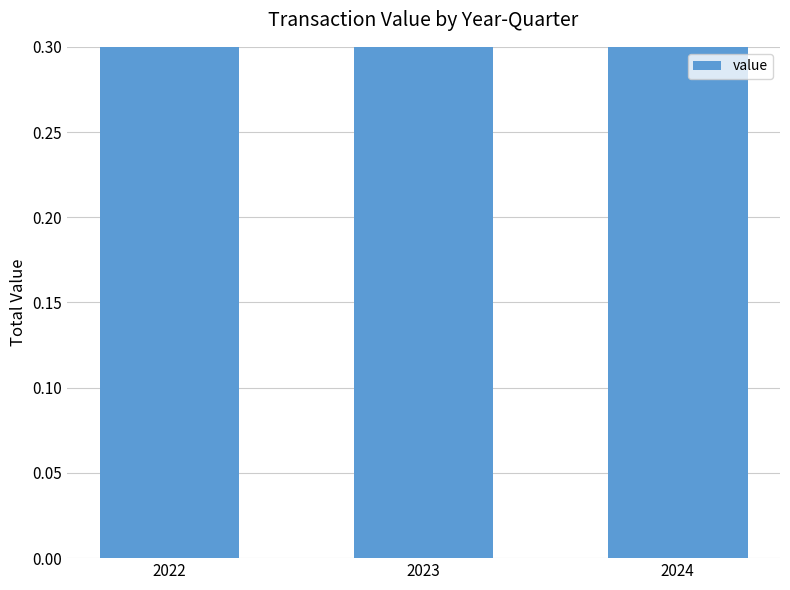

True or false: the data shows 2.7 at 2023.

True